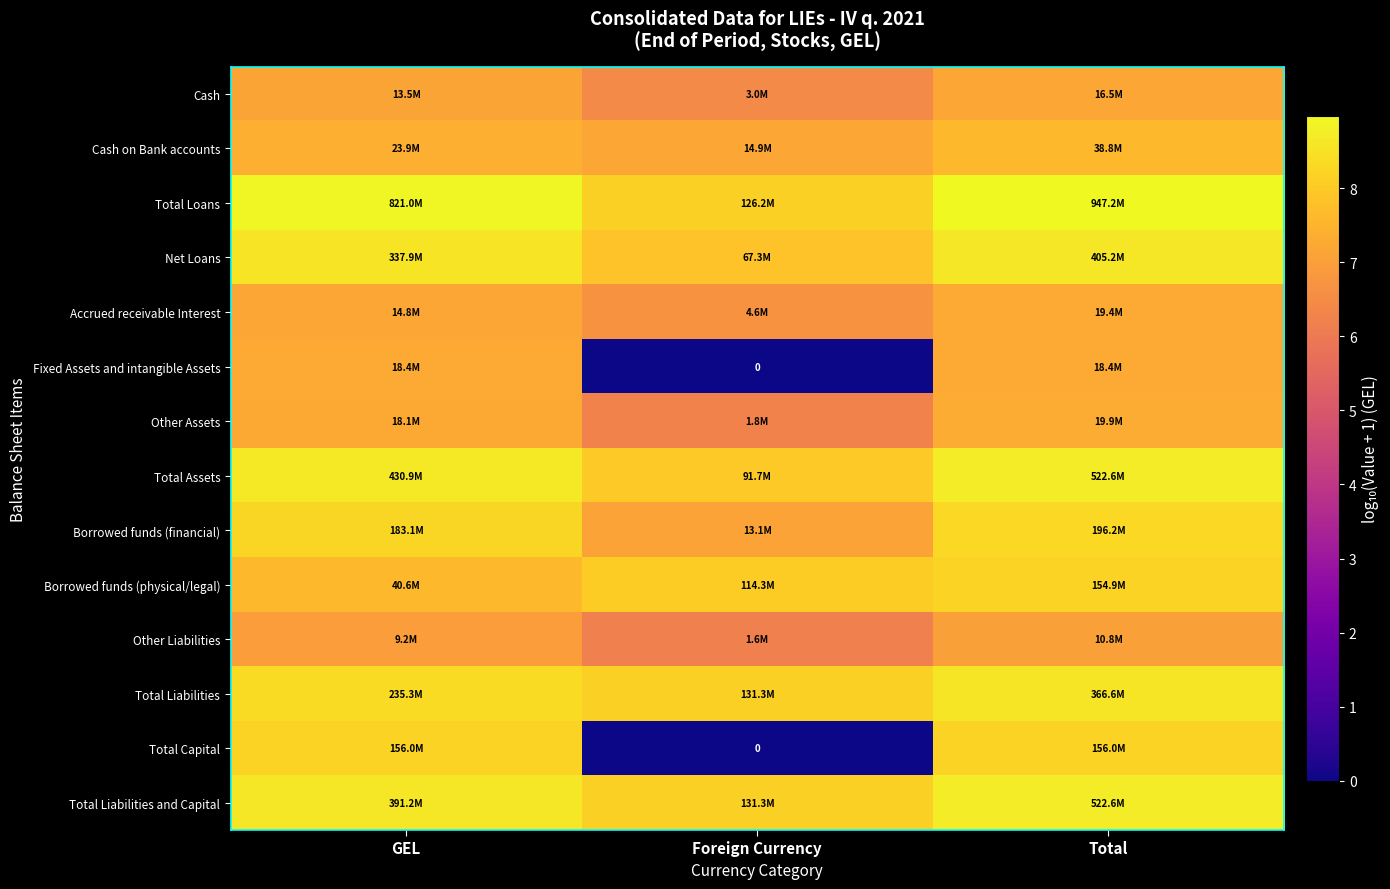

What value does the Total Loans series have at Foreign Currency?

8.1